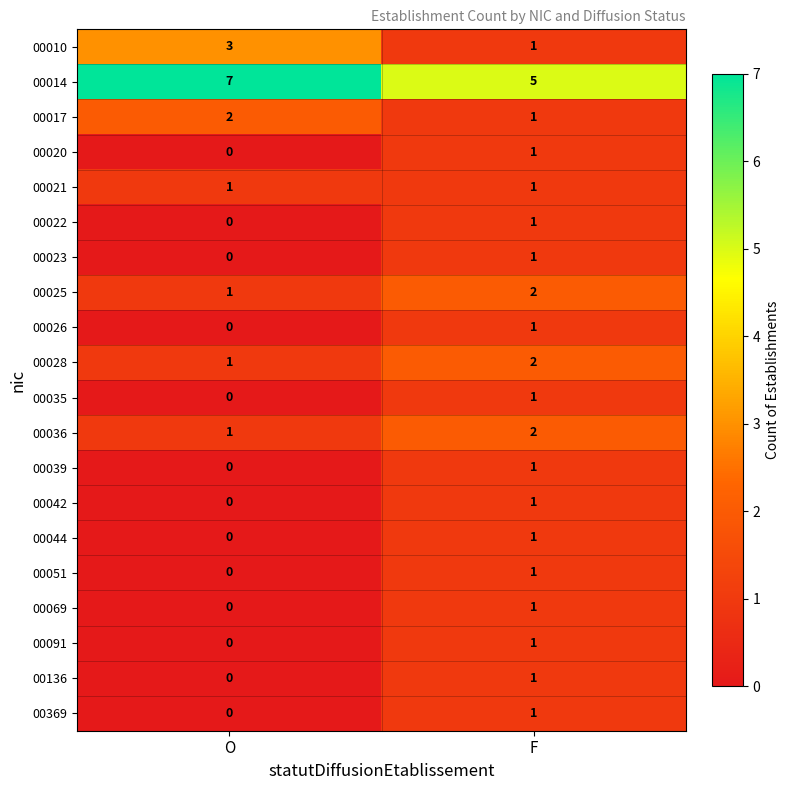

The 00010 series shows 3 at O. True or false?

True